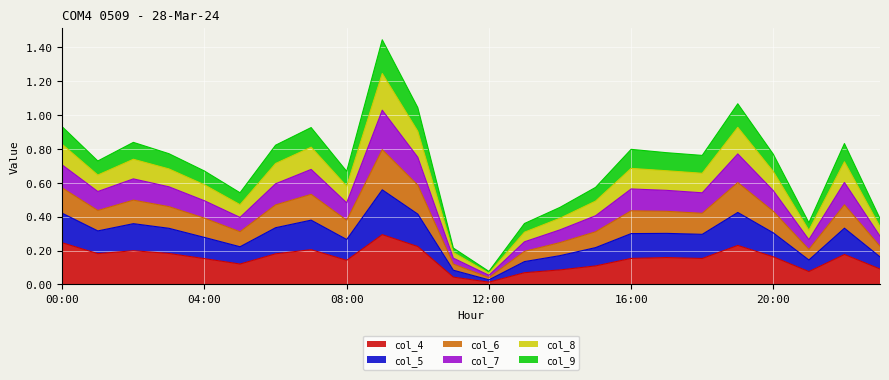

At how many categories does at least one series exceed 0?

24